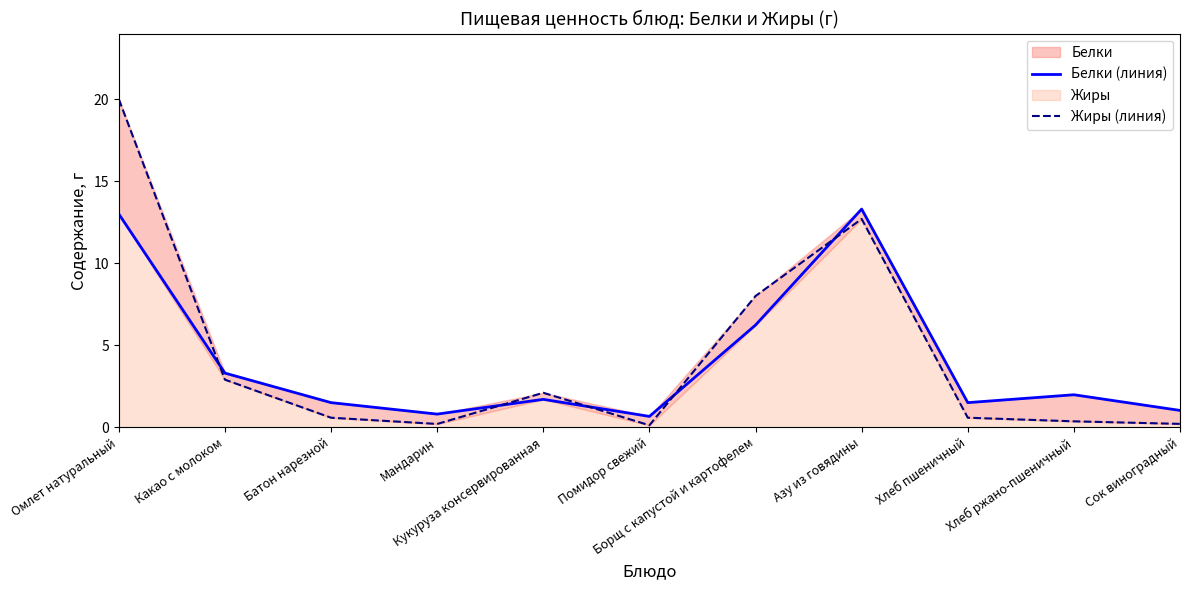

What is the smallest value displayed?

0.1